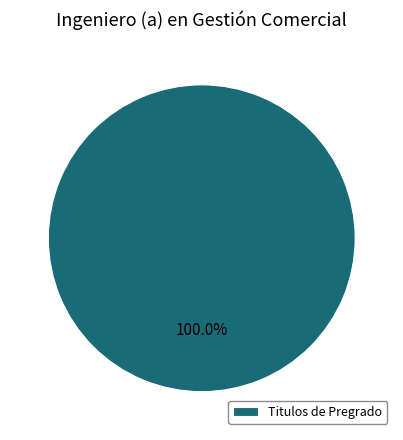

Rank the categories by value from lowest to highest.

Titulos de Pregrado